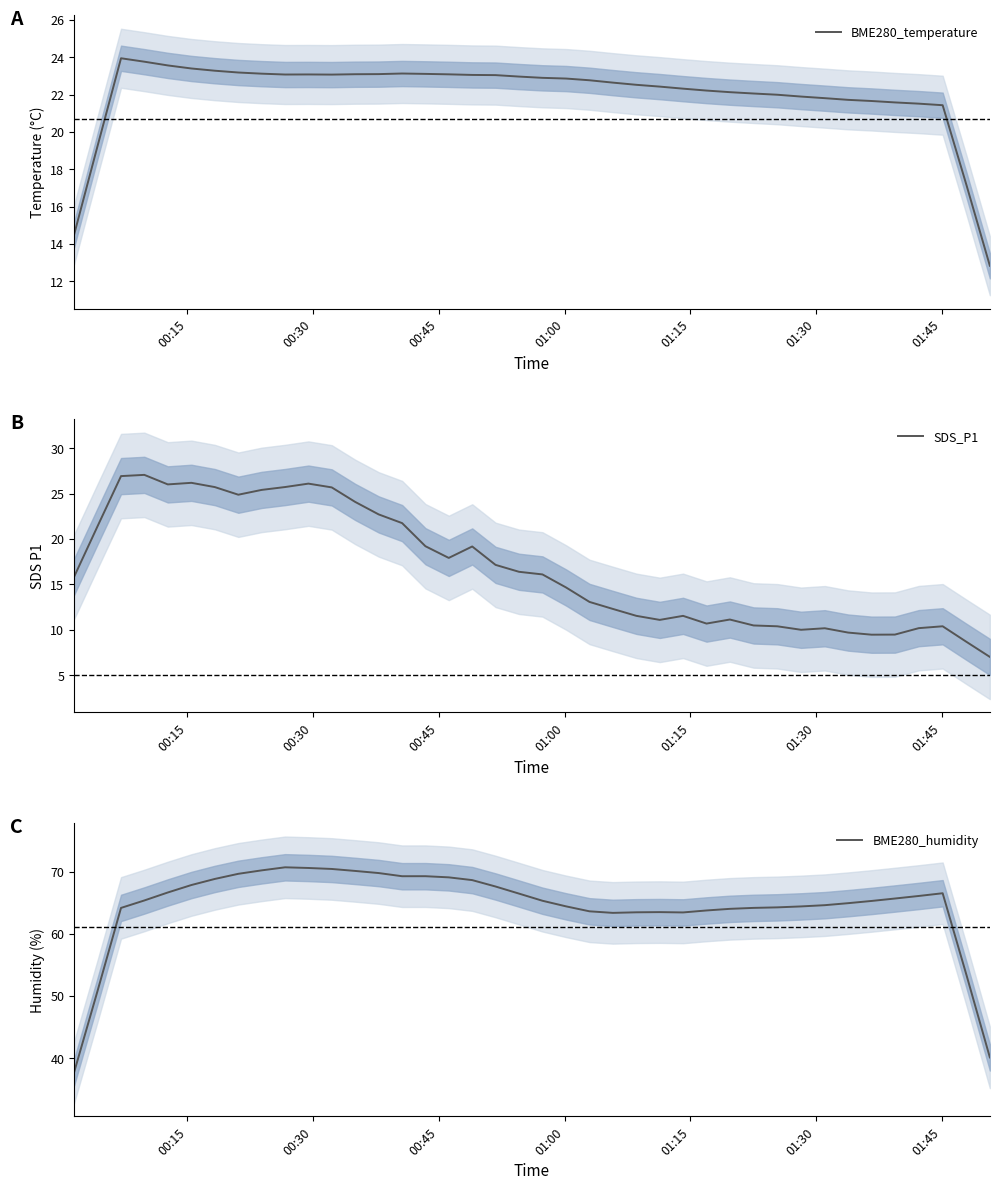

Which series has the largest range (max minus min)?

BME280_humidity